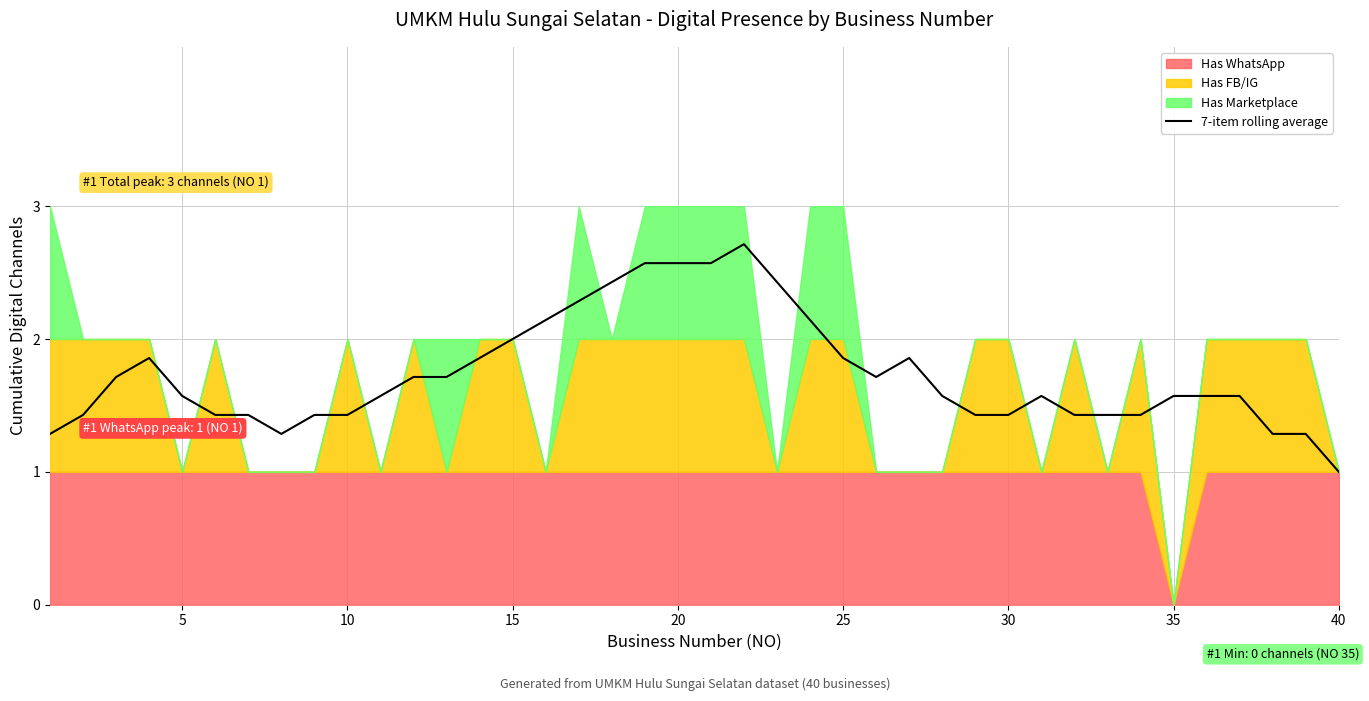

How many points are higher than both their immediate neighbors (excluding endpoints)?

4